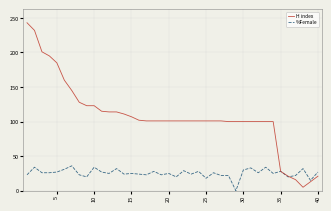

Which series has the largest total across all categories?

H index